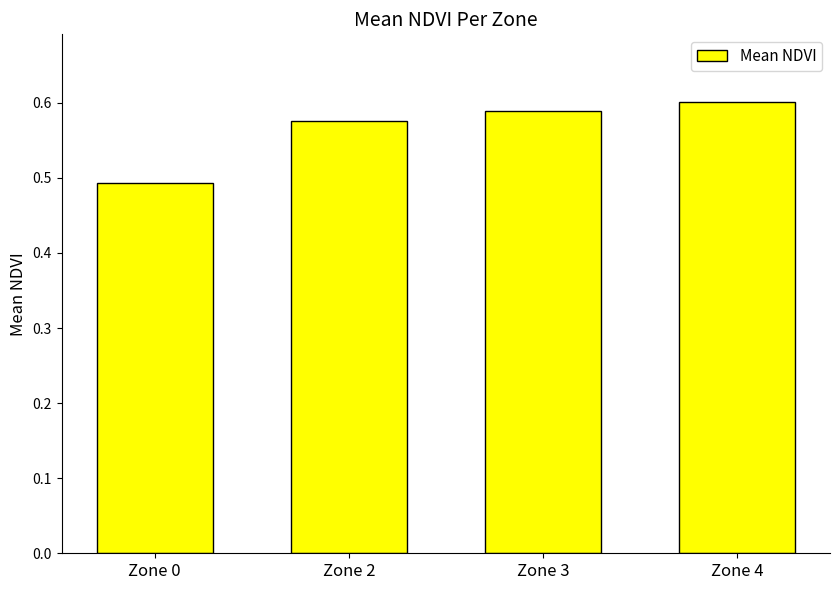

What is the difference between the second highest and minimum values?

0.1